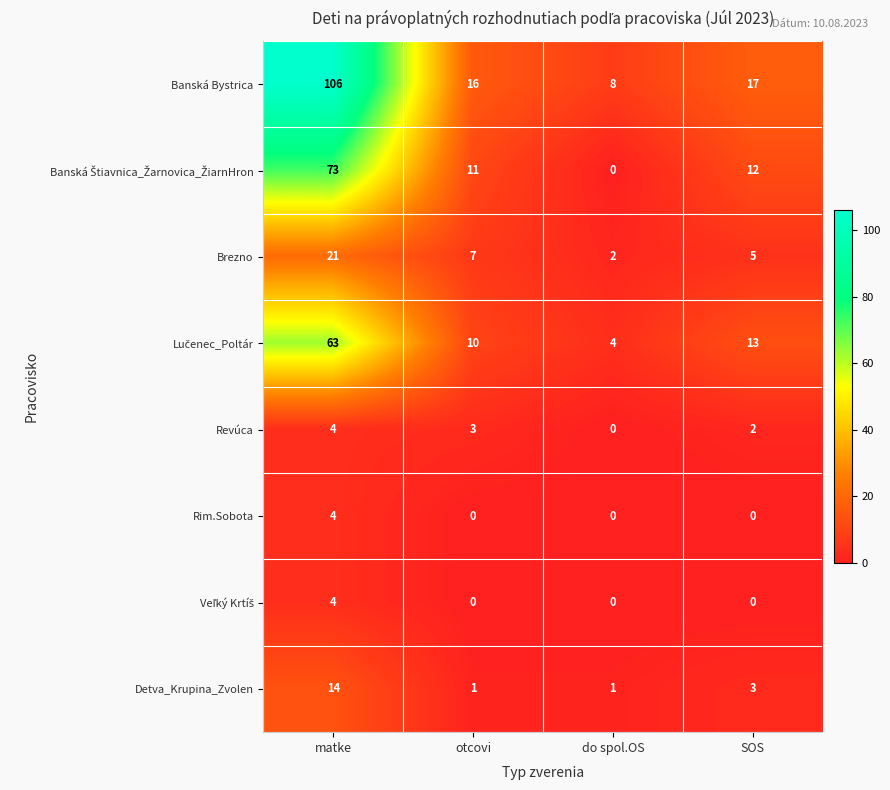

How many categories are shown in the chart?

4